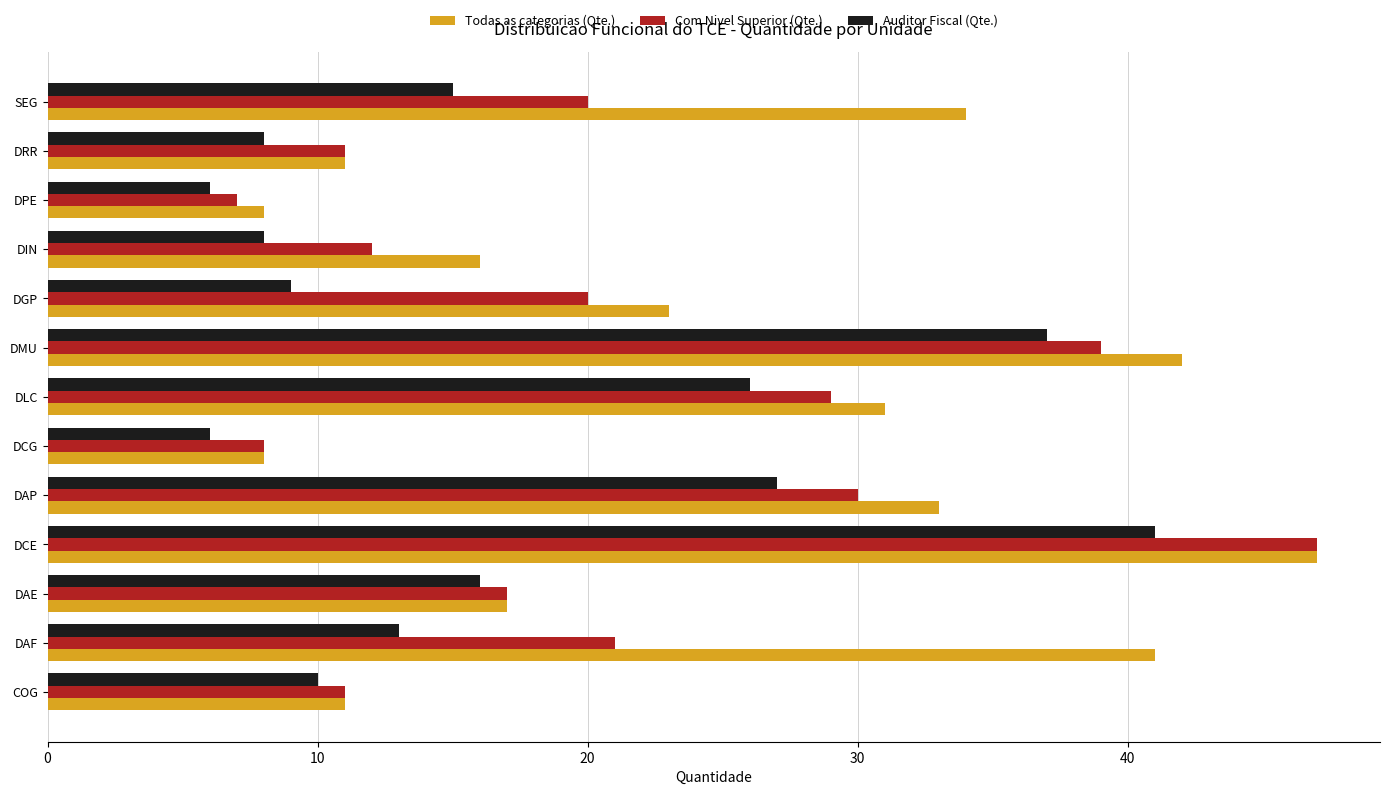

Where is Auditor Fiscal (Qte.) nearest to the value 23?

DLC